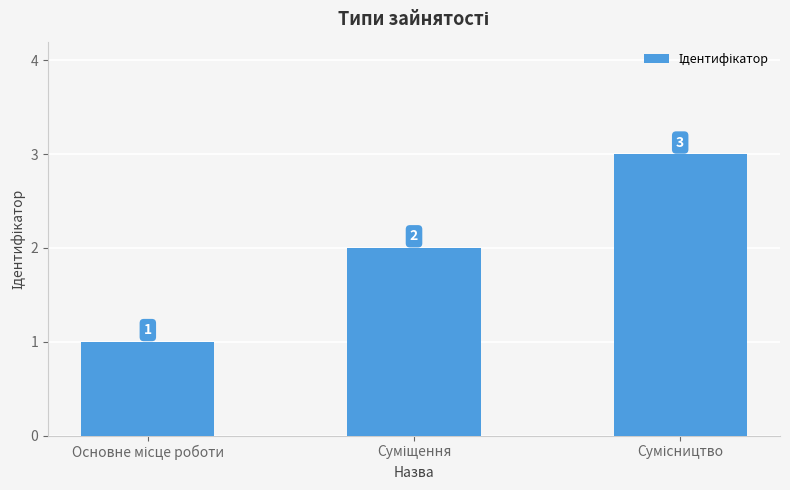

What is the sum of all values?

6